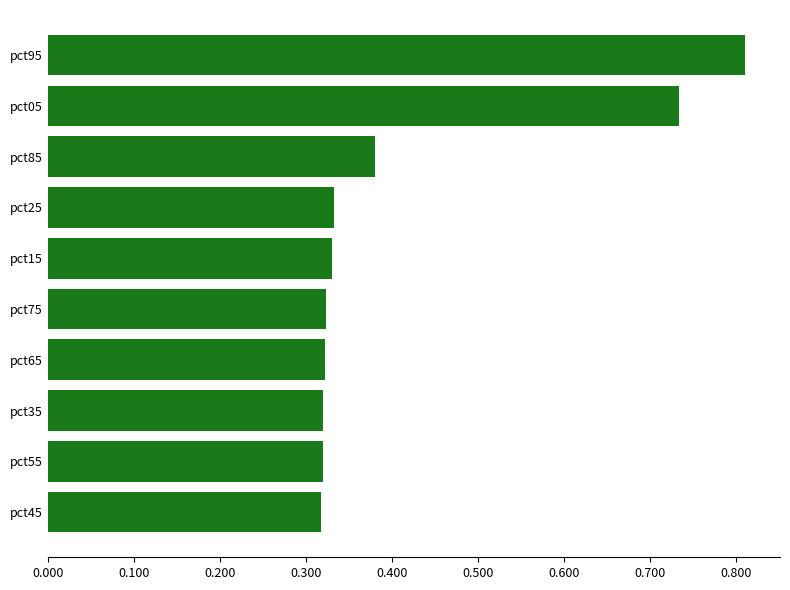

Count the number of data series in this chart.

1